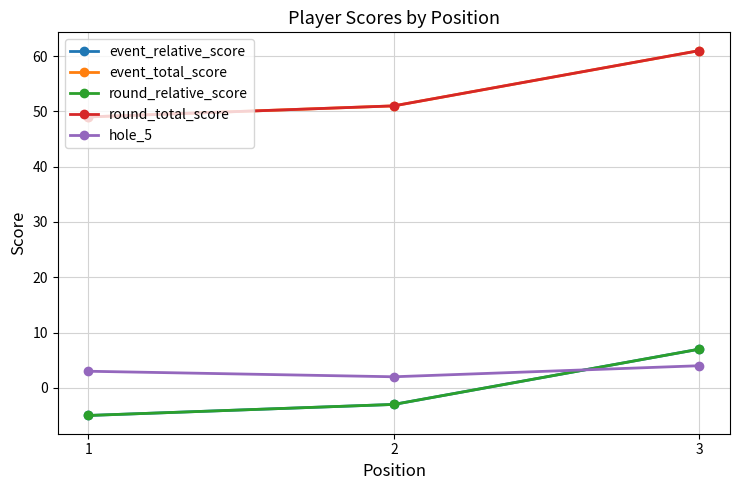

What is the minimum value shown in the chart?

-5